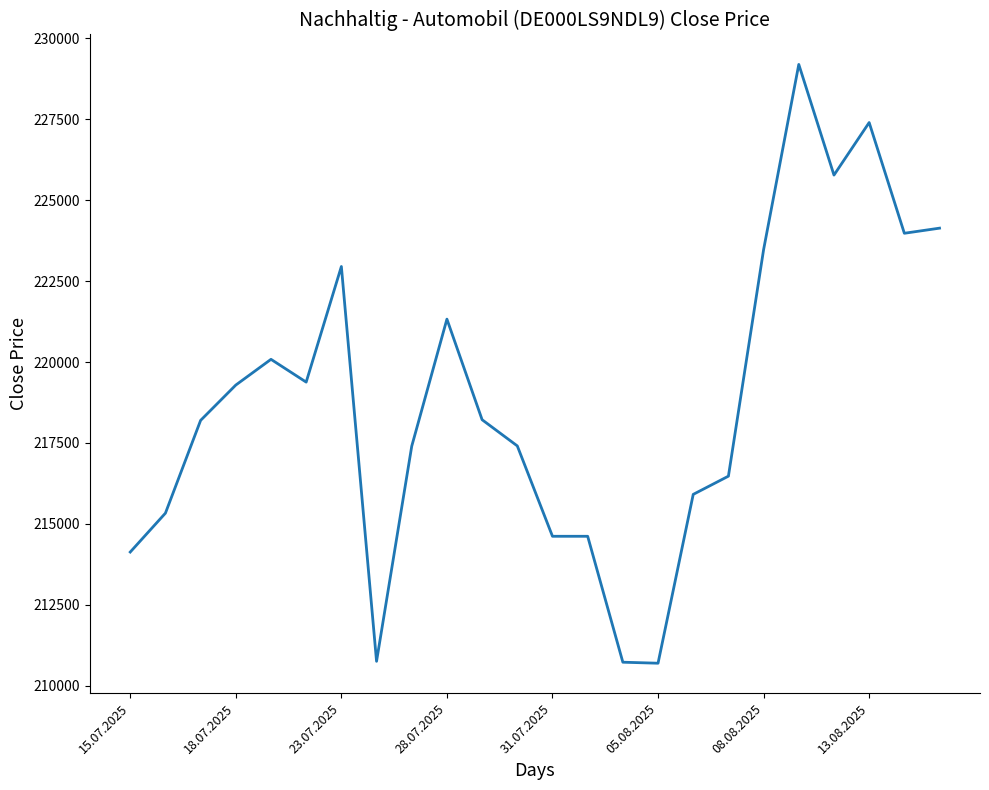

What is the smallest value displayed?

210692